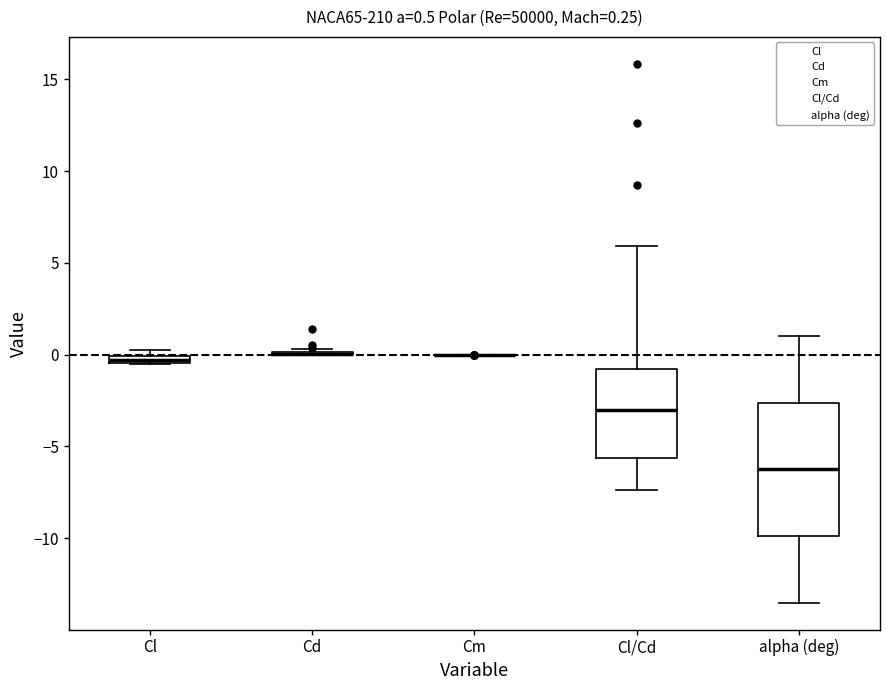

Comparing the boxes themselves (not the whiskers), which one is the tallest?

alpha (deg)